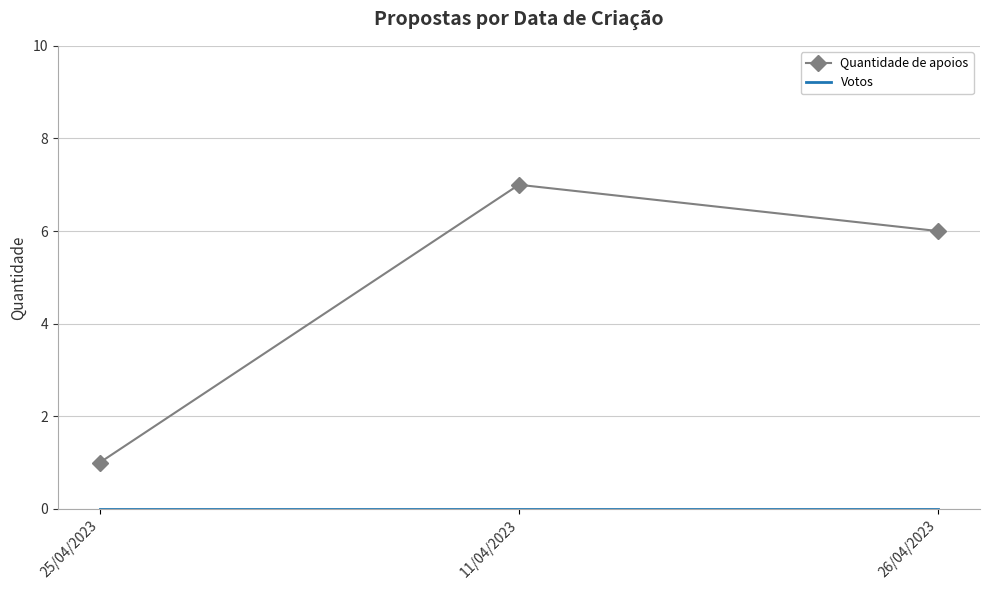

Is it true that Quantidade de apoios equals 2 at 25/04/2023?

False